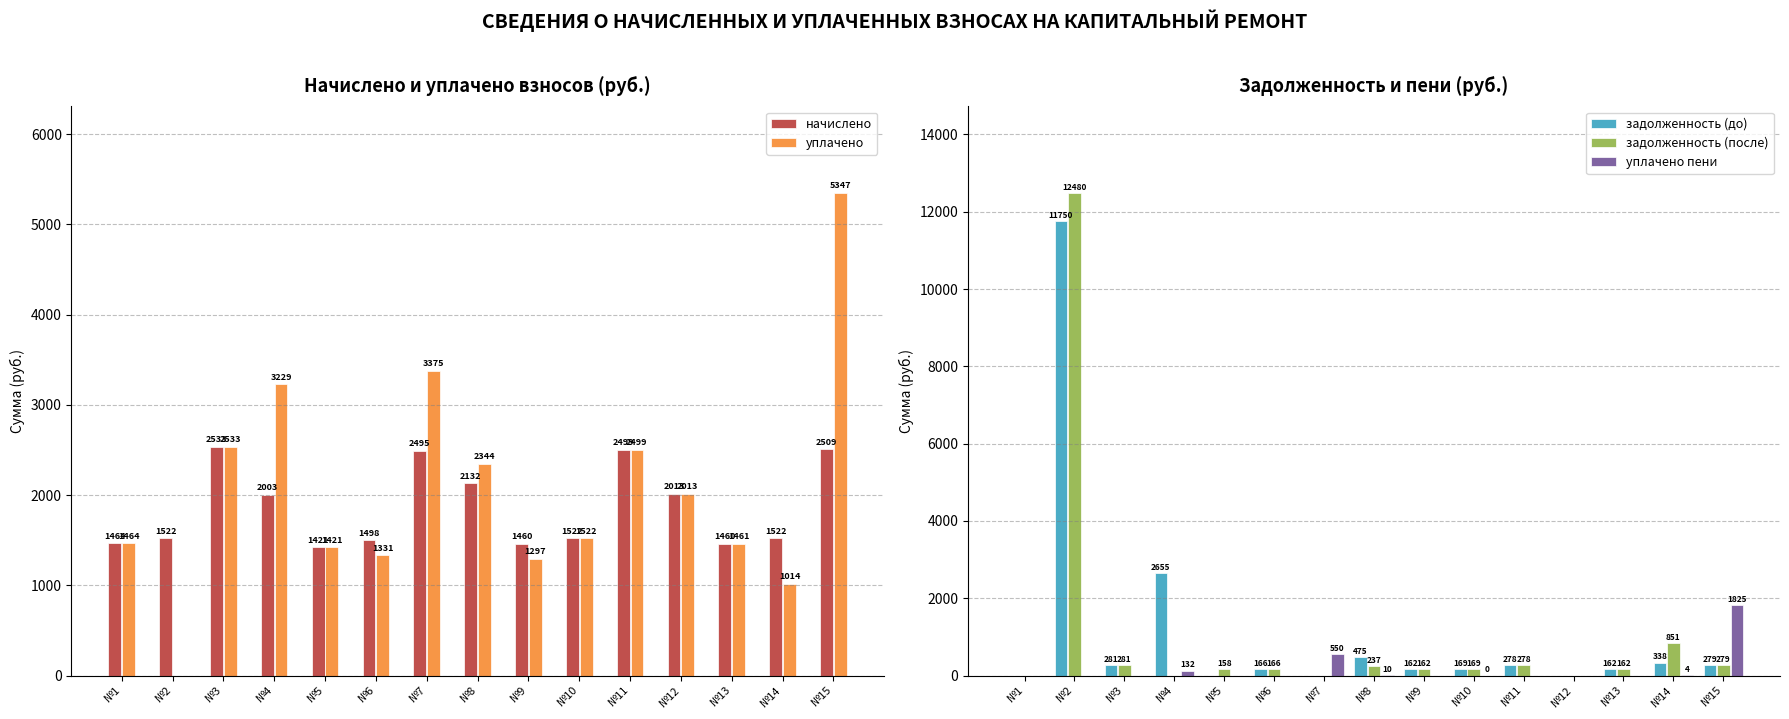

What is the difference between the maximum and second lowest values in the уплачено series?

4332.5